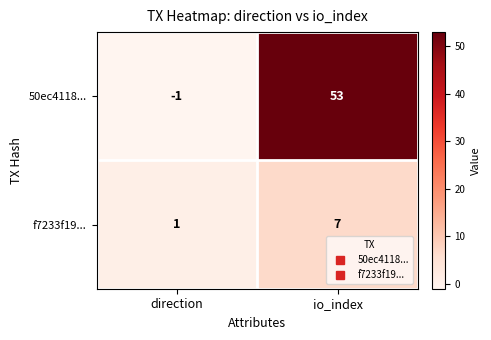

Reading left to right, extract all data points from this chart.

50ec4118...: direction=-1	io_index=53
f7233f19...: direction=1	io_index=7